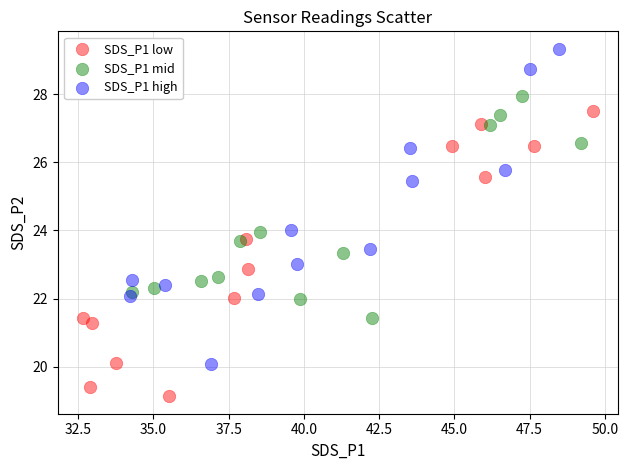

Which series contains the highest Y value?

SDS_P1 high